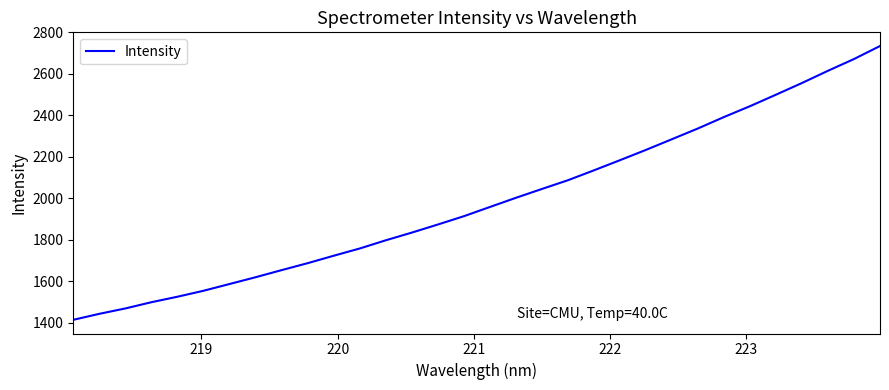

What is the minimum value shown in the chart?

1414.0